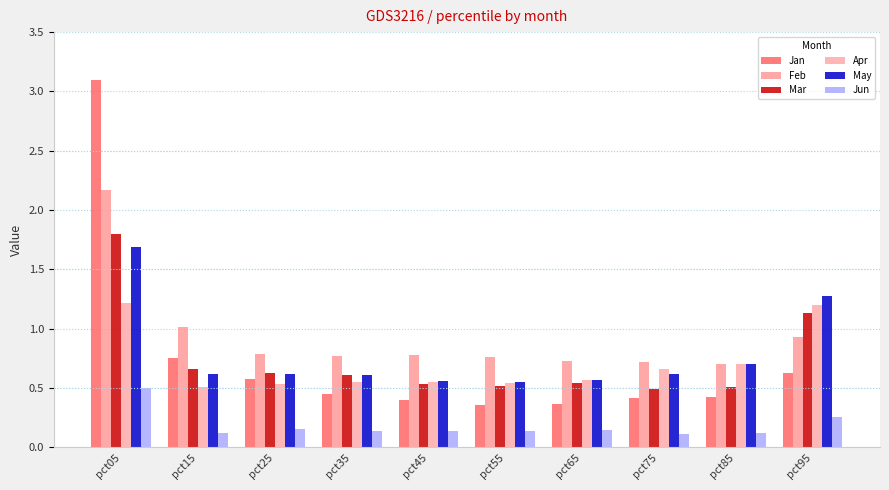

Reading left to right, extract all data points from this chart.

Jan: pct05=3.1	pct15=0.8	pct25=0.6	pct35=0.4	pct45=0.4	pct55=0.4	pct65=0.4	pct75=0.4	pct85=0.4	pct95=0.6
Feb: pct05=2.2	pct15=1.0	pct25=0.8	pct35=0.8	pct45=0.8	pct55=0.8	pct65=0.7	pct75=0.7	pct85=0.7	pct95=0.9
Mar: pct05=1.8	pct15=0.7	pct25=0.6	pct35=0.6	pct45=0.5	pct55=0.5	pct65=0.5	pct75=0.5	pct85=0.5	pct95=1.1
Apr: pct05=1.2	pct15=0.5	pct25=0.5	pct35=0.6	pct45=0.6	pct55=0.5	pct65=0.6	pct75=0.7	pct85=0.7	pct95=1.2
May: pct05=1.7	pct15=0.6	pct25=0.6	pct35=0.6	pct45=0.6	pct55=0.6	pct65=0.6	pct75=0.6	pct85=0.7	pct95=1.3
Jun: pct05=0.5	pct15=0.1	pct25=0.2	pct35=0.1	pct45=0.1	pct55=0.1	pct65=0.1	pct75=0.1	pct85=0.1	pct95=0.3